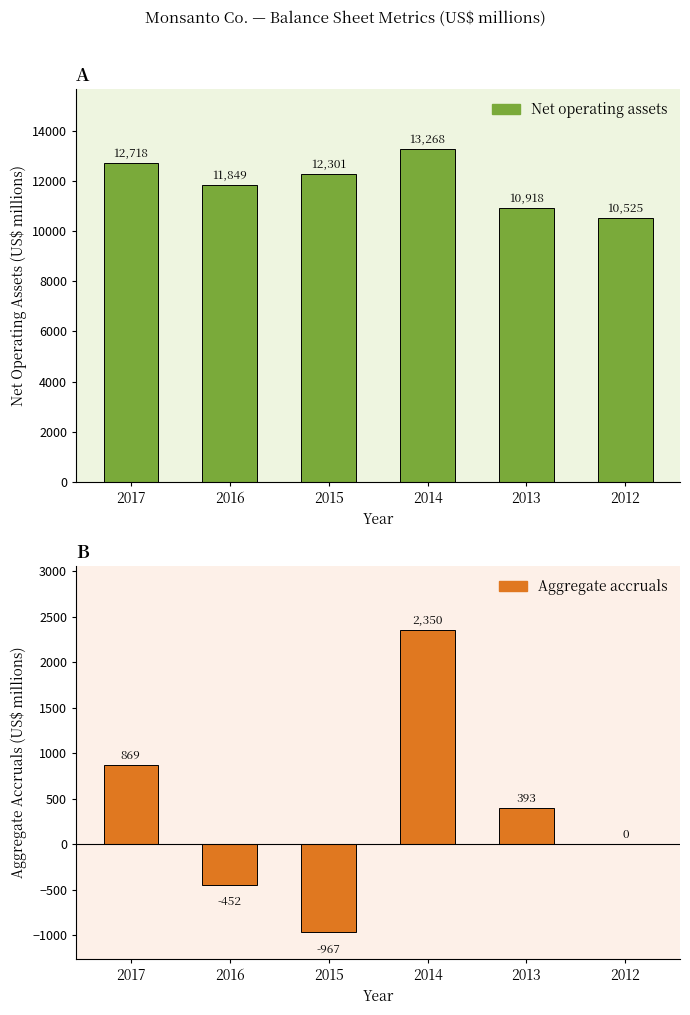

The value of Net operating assets at 2012 is 10525. True or false?

True